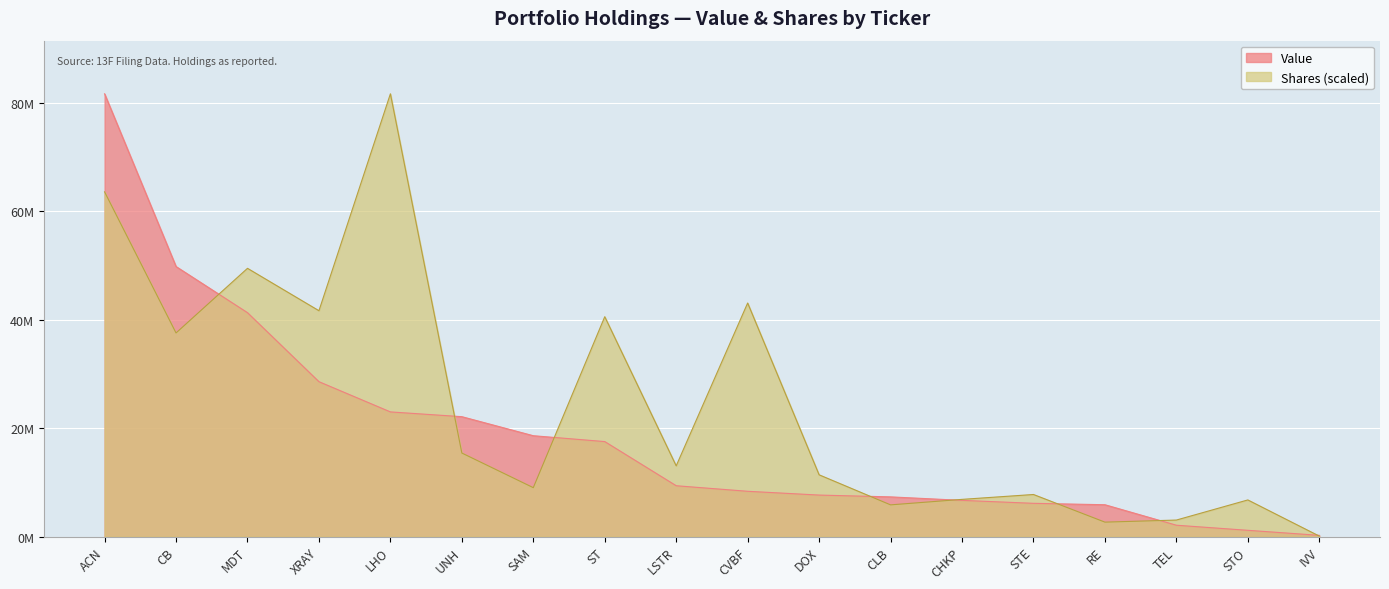

How many values in the Shares or principal amount series are below 13064881?

9